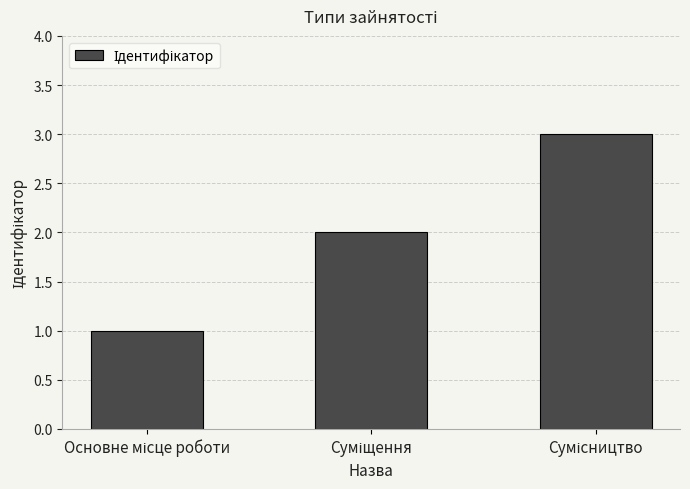

What is the sum of all values?

6